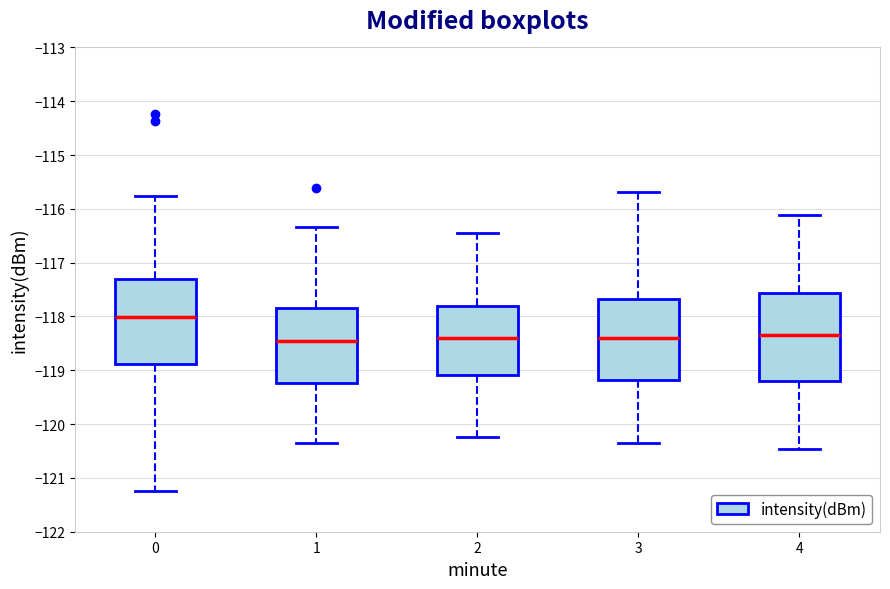

Reading left to right, transcribe this box plot: for each box, give where its median line is, the range the box spans, and where its two whiskers end, as read against the y-axis. The values are not printed on the chart, so give them approximately, as read against the axis.

0: median -118.0, box -118.9 to -117.3, whiskers -121.2 to -115.8
1: median -118.5, box -119.2 to -117.8, whiskers -120.4 to -116.3
2: median -118.4, box -119.1 to -117.8, whiskers -120.2 to -116.5
3: median -118.4, box -119.2 to -117.7, whiskers -120.3 to -115.7
4: median -118.3, box -119.2 to -117.6, whiskers -120.5 to -116.1